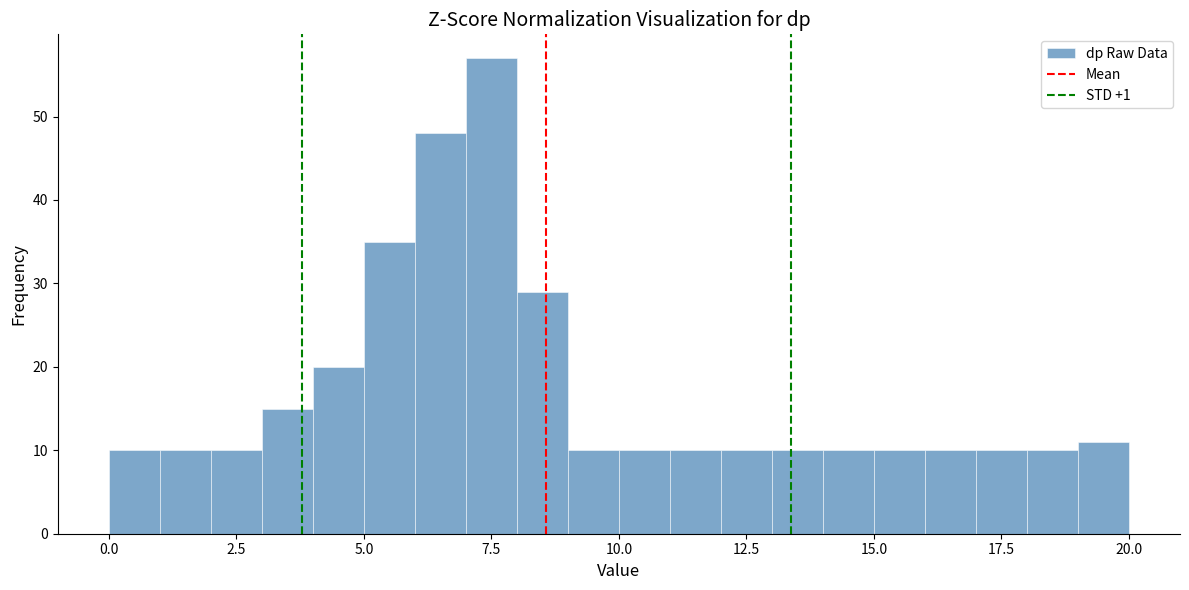

Around what value on the x-axis is the tallest bar? Give the approximate position of its centre, as read against the axis.

7.5